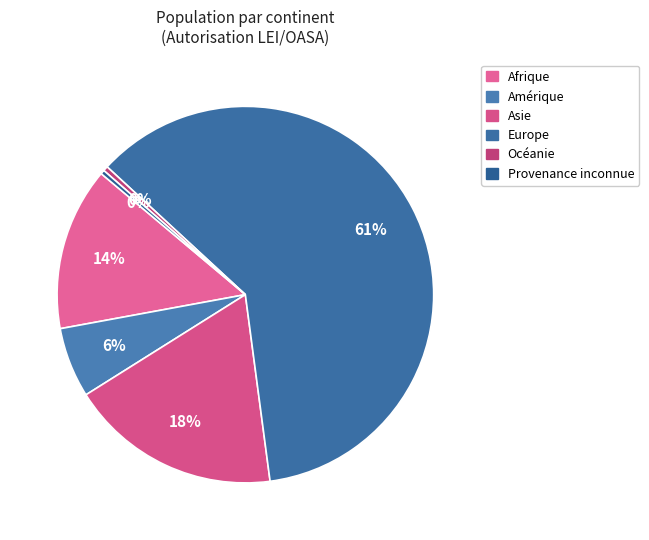

To the nearest percent, what is the combined percentage of Provenance inconnue and Océanie?

1%